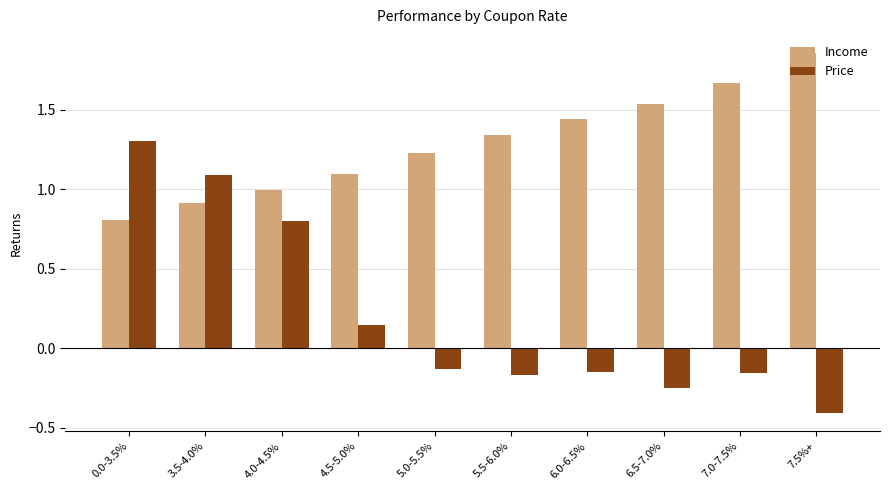

Rank the series at 5.5-6.0% from highest to lowest value.

Income, Price